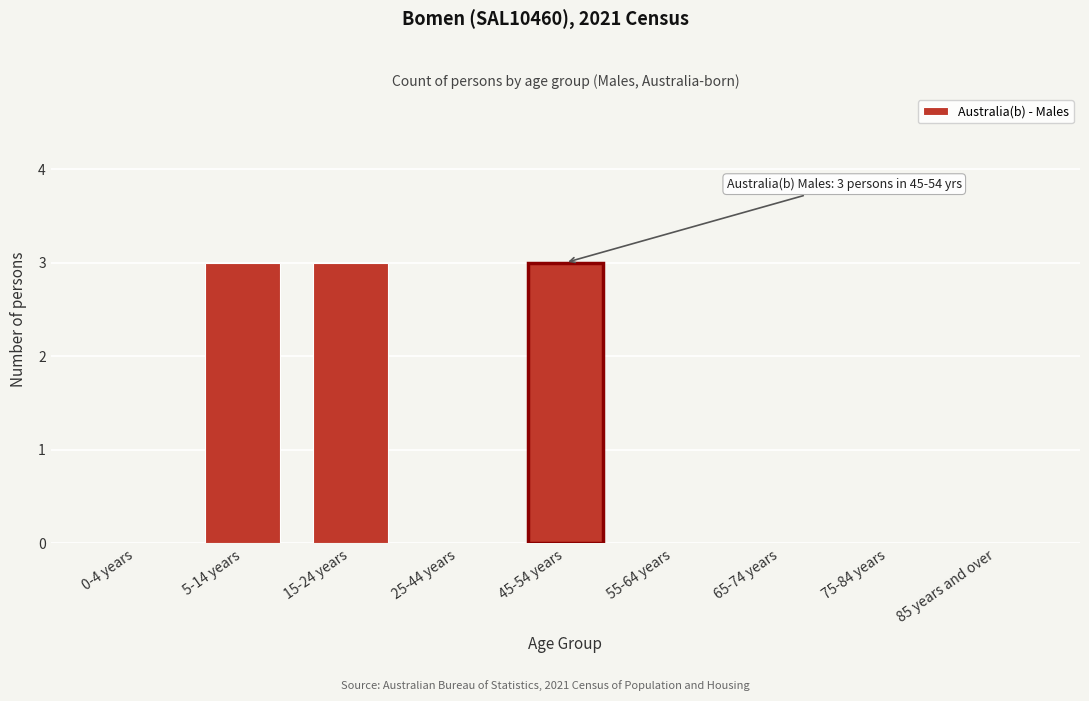

Reading left to right, list all the values displayed in this chart.

0-4 years=0	5-14 years=3	15-24 years=3	25-44 years=0	45-54 years=3	55-64 years=0	65-74 years=0	75-84 years=0	85 years and over=0